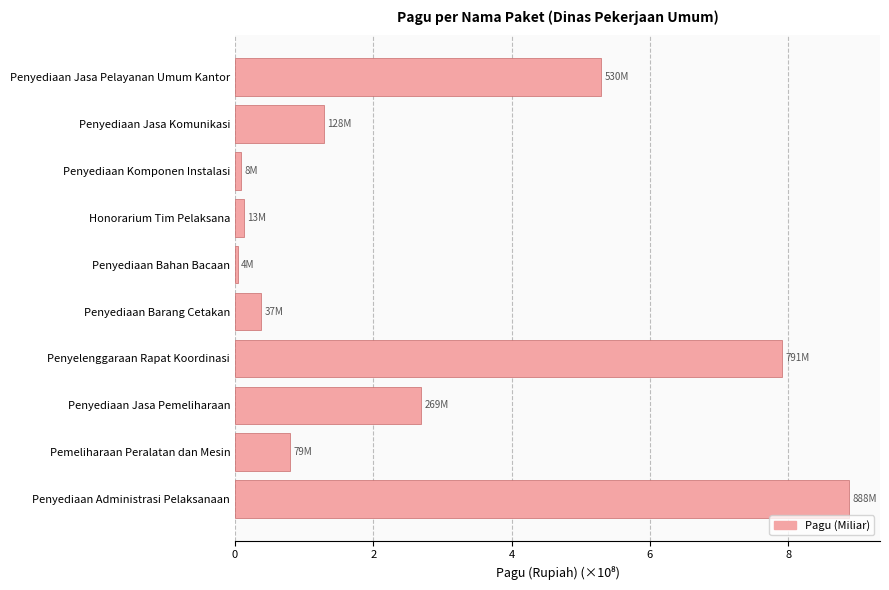

The value at Penyediaan Jasa Pemeliharaan is 4.6. True or false?

False